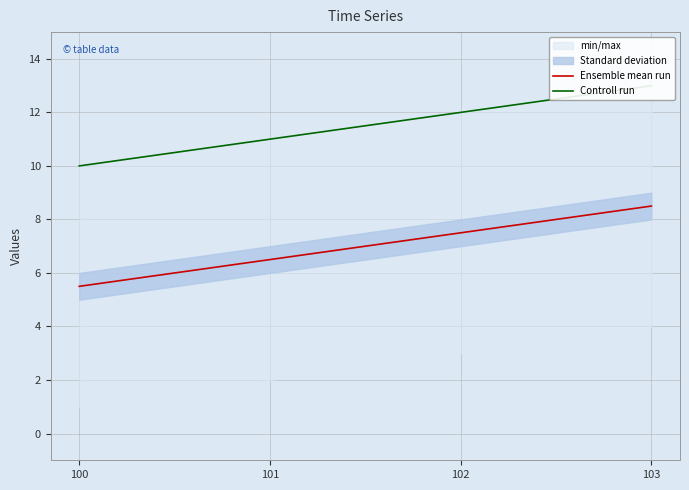

What is the value of the Controll run point at the 4th from the left?

13.0